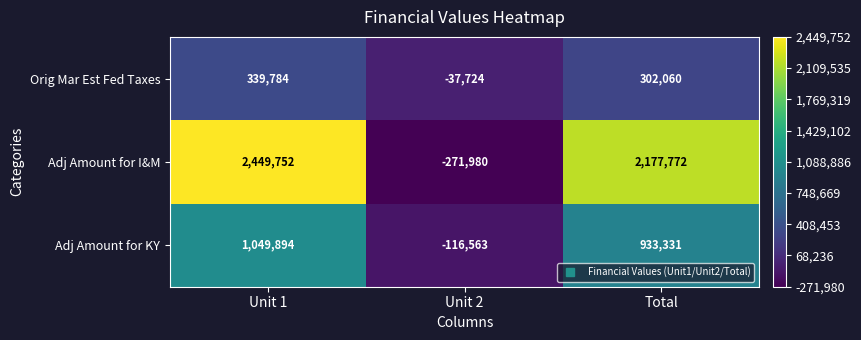

True or false: Adj Amount for I&M has a value of 1231610 at Unit 1.

False